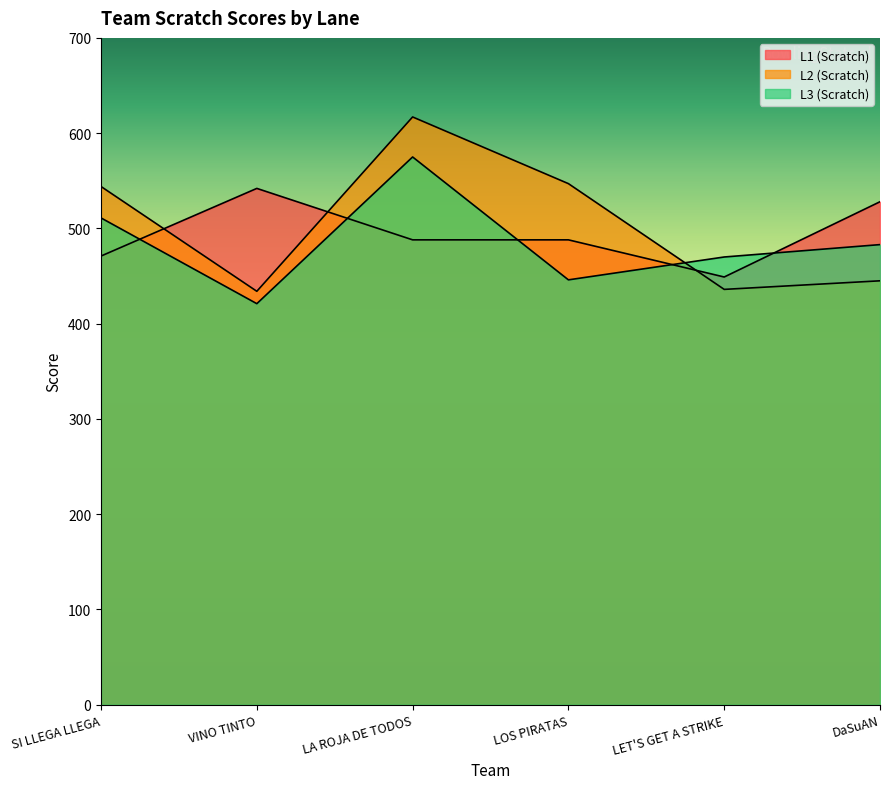

How many lines are shown in the chart?

3